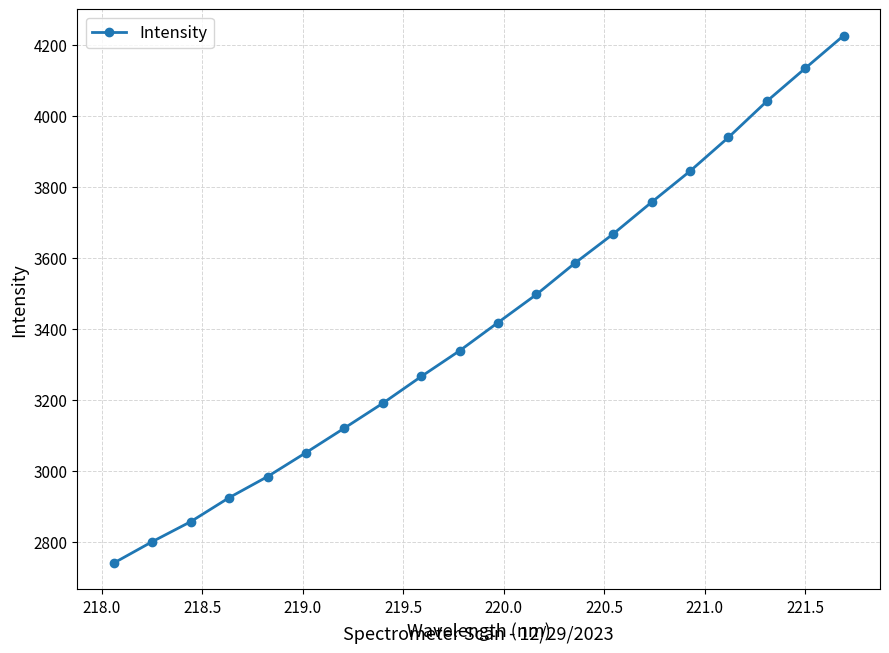

How many lines are shown in the chart?

1